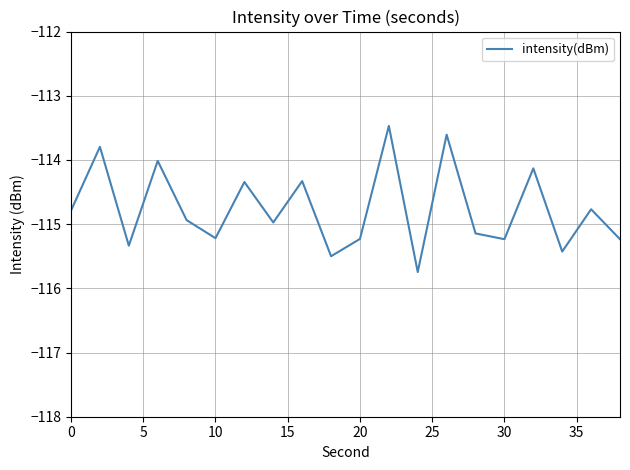

What is the difference between the maximum and minimum values?

2.3